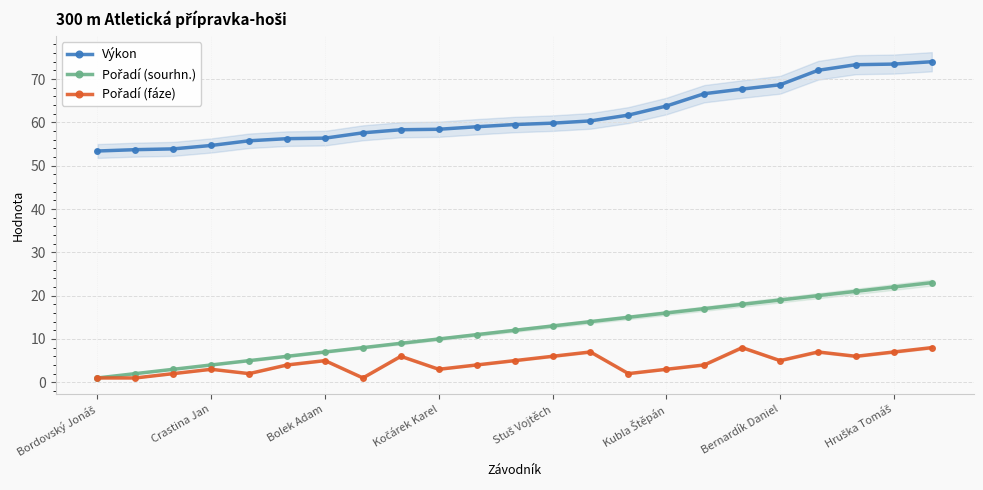

Reading left to right, list all the values displayed in this chart.

Výkon: 53.4	53.7	53.9	54.7	55.8	56.2	56.4	57.6	58.3	58.4	59.0	59.5	59.8	60.4	61.7	63.8	66.6	67.7	68.7	72.0	73.3	73.5	74.0
Pořadí (sourhn.): 1.0	2.0	3.0	4.0	5.0	6.0	7.0	8.0	9.0	10.0	11.0	12.0	13.0	14.0	15.0	16.0	17.0	18.0	19.0	20.0	21.0	22.0	23.0
Pořadí (fáze): 1.0	1.0	2.0	3.0	2.0	4.0	5.0	1.0	6.0	3.0	4.0	5.0	6.0	7.0	2.0	3.0	4.0	8.0	5.0	7.0	6.0	7.0	8.0